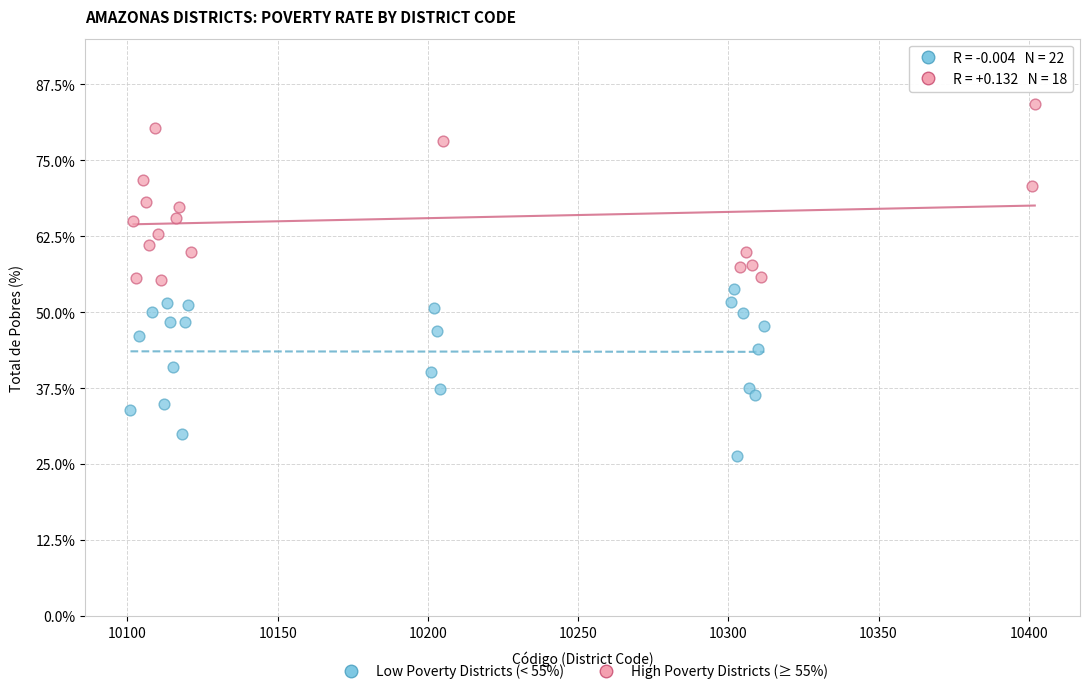

Which series reaches the minimum Y coordinate?

Low Poverty Districts (< 55%)